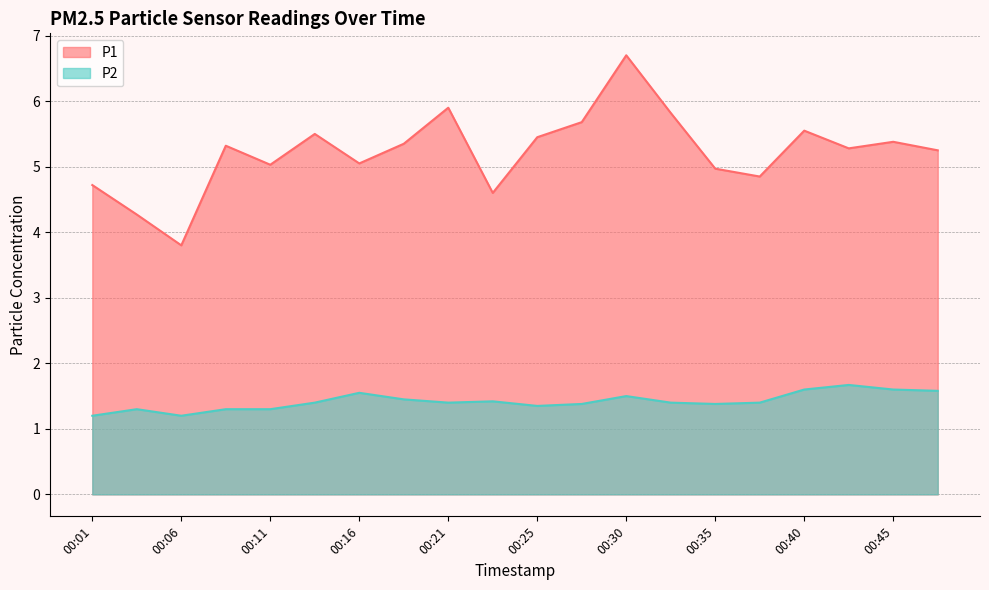

Reading left to right, what are all the values shown in this chart?

P1: 00:01=4.7	00:03=4.3	00:06=3.8	00:08=5.3	00:11=5.0	00:13=5.5	00:16=5.0	00:18=5.3	00:21=5.9	00:23=4.6	00:25=5.5	00:28=5.7	00:30=6.7	00:33=5.8	00:35=5.0	00:38=4.8	00:40=5.5	00:43=5.3	00:45=5.4	00:48=5.2
P2: 00:01=1.2	00:03=1.3	00:06=1.2	00:08=1.3	00:11=1.3	00:13=1.4	00:16=1.6	00:18=1.4	00:21=1.4	00:23=1.4	00:25=1.4	00:28=1.4	00:30=1.5	00:33=1.4	00:35=1.4	00:38=1.4	00:40=1.6	00:43=1.7	00:45=1.6	00:48=1.6